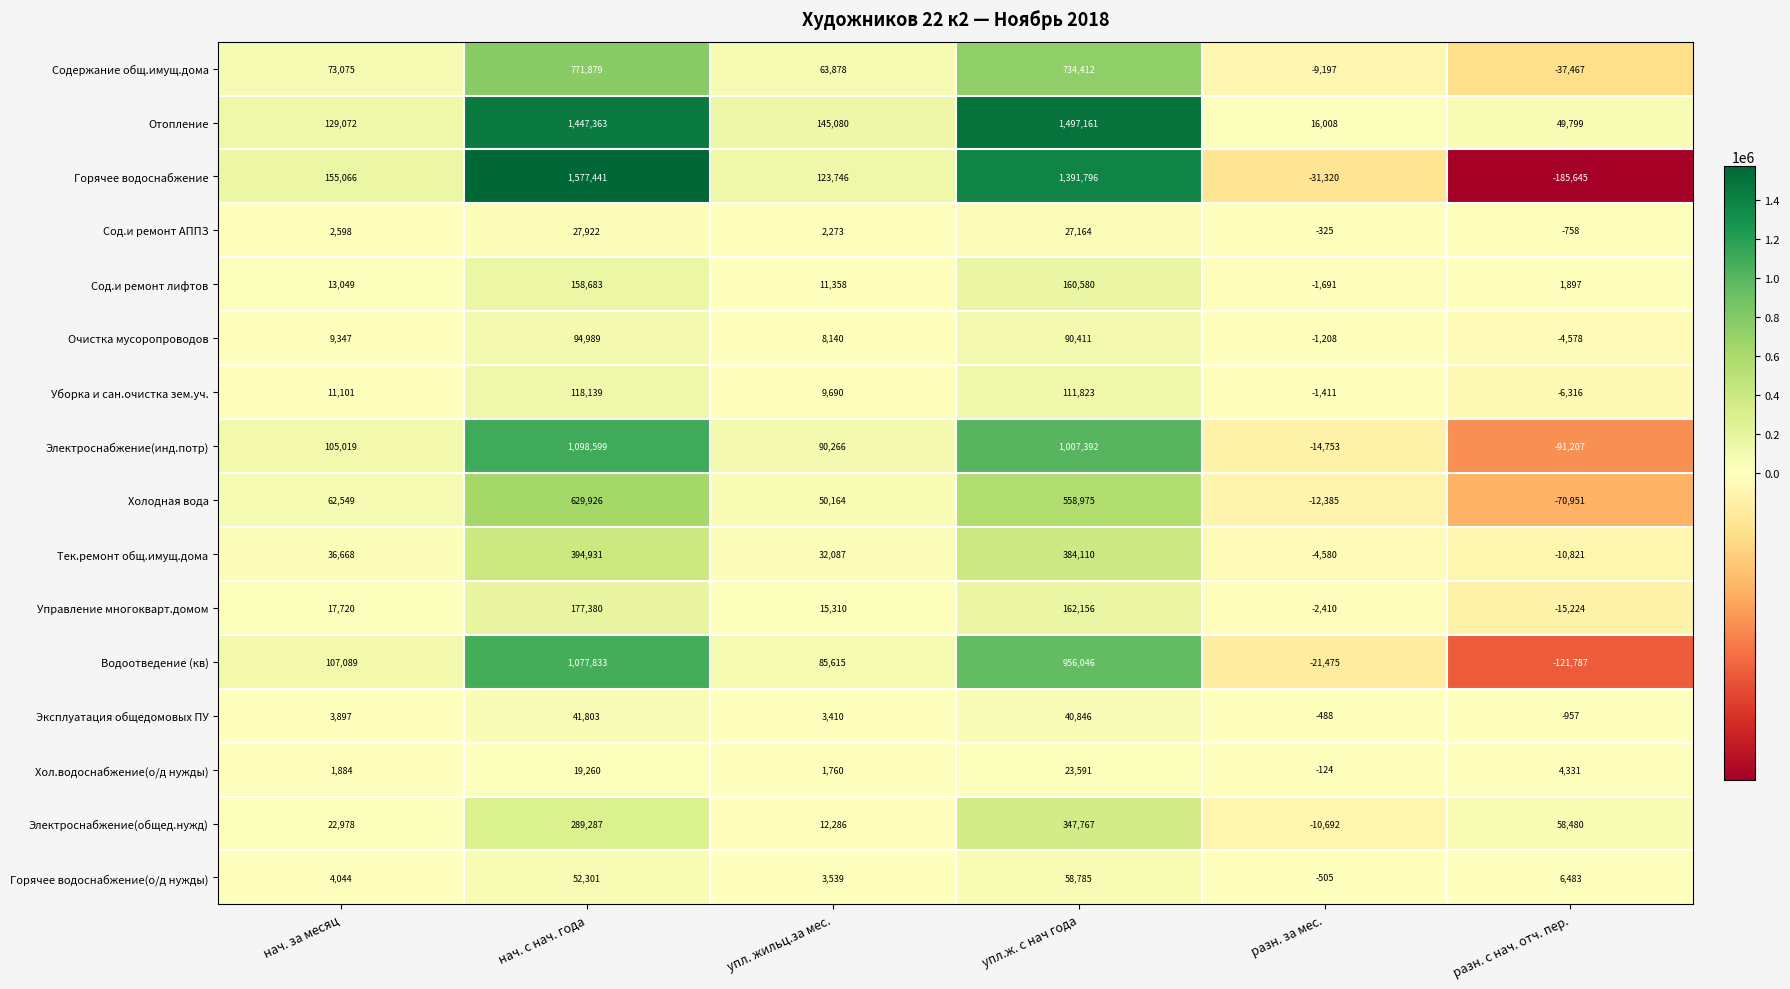

How many values in the Эксплуатация общедомовых ПУ series are below 3897?

3